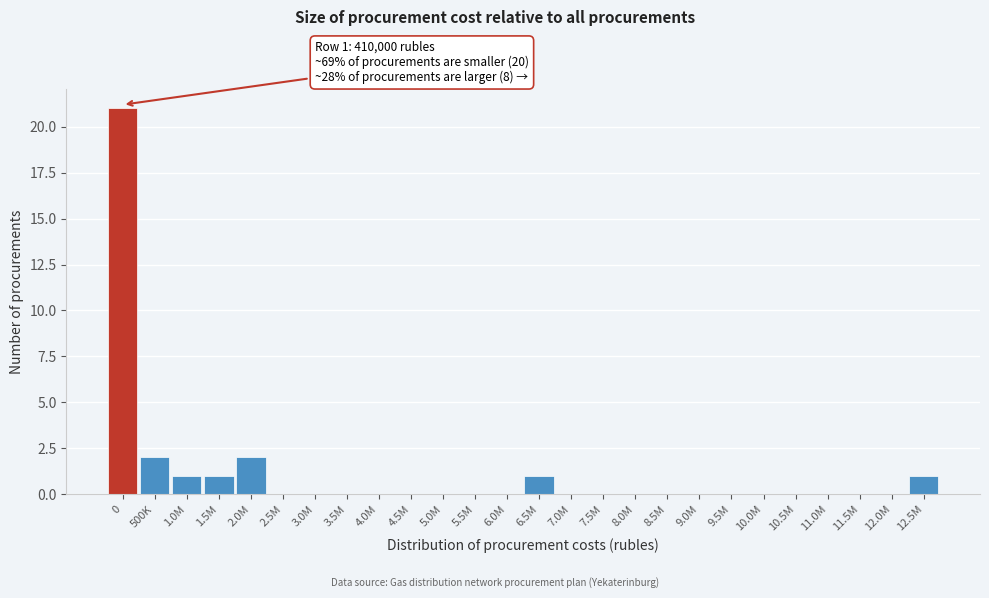

Reading left to right, transcribe all the data shown in this chart.

0=21	500K=2	1.0M=1	1.5M=1	2.0M=2	2.5M=0	3.0M=0	3.5M=0	4.0M=0	4.5M=0	5.0M=0	5.5M=0	6.0M=0	6.5M=1	7.0M=0	7.5M=0	8.0M=0	8.5M=0	9.0M=0	9.5M=0	10.0M=0	10.5M=0	11.0M=0	11.5M=0	12.0M=0	12.5M=1